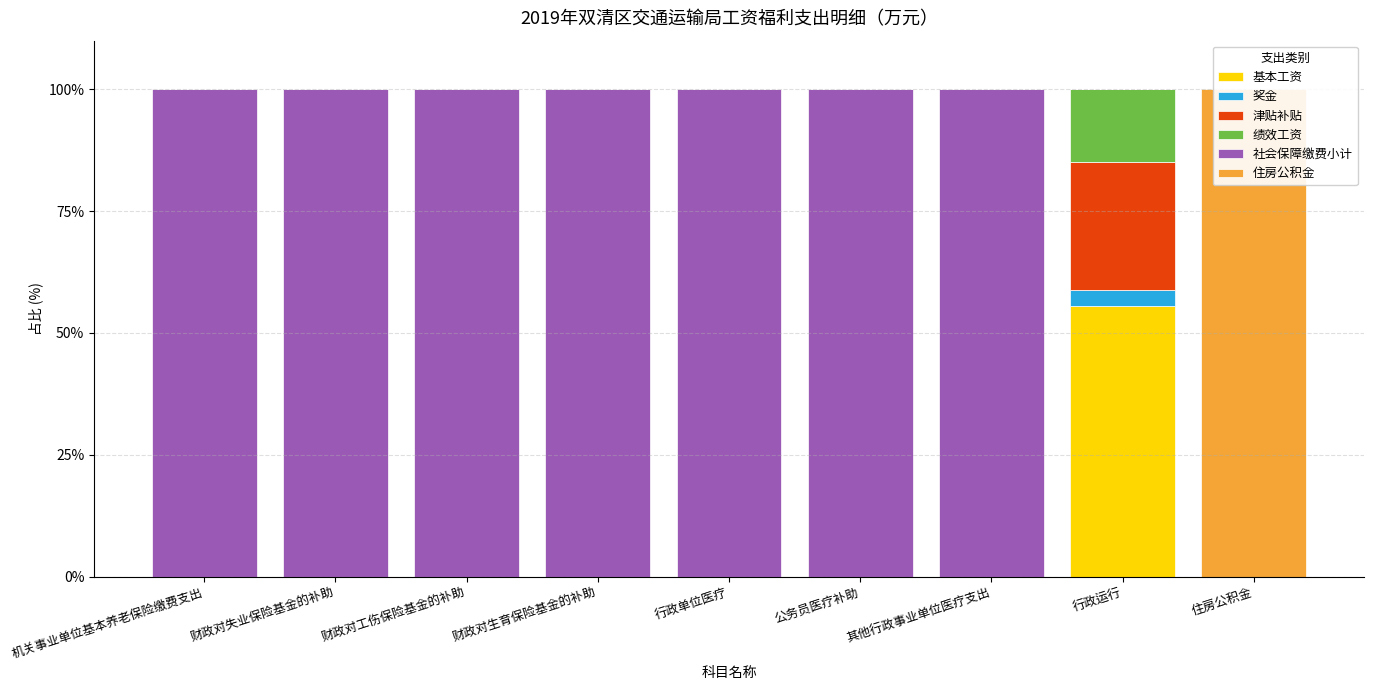

Which series changed the most between 财政对工伤保险基金的补助 and 住房公积金?

社会保障缴费小计